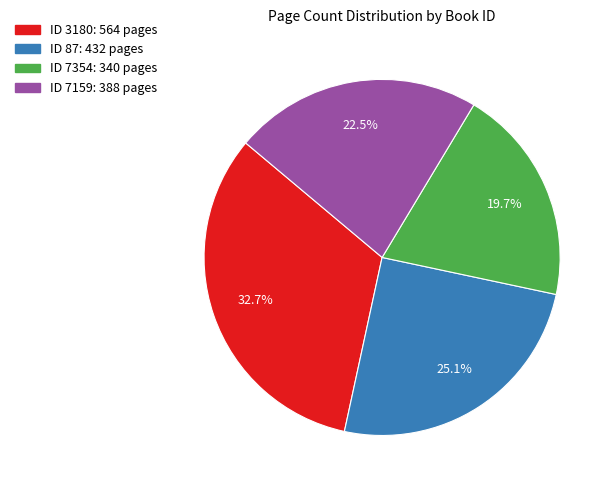

Does any single category account for the majority?

No